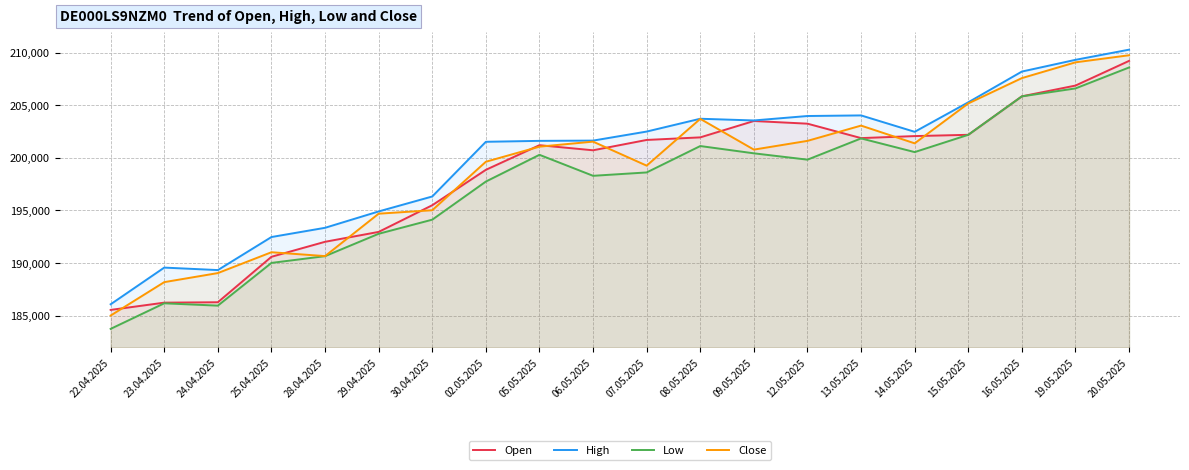

Count the number of categories in the chart.

20